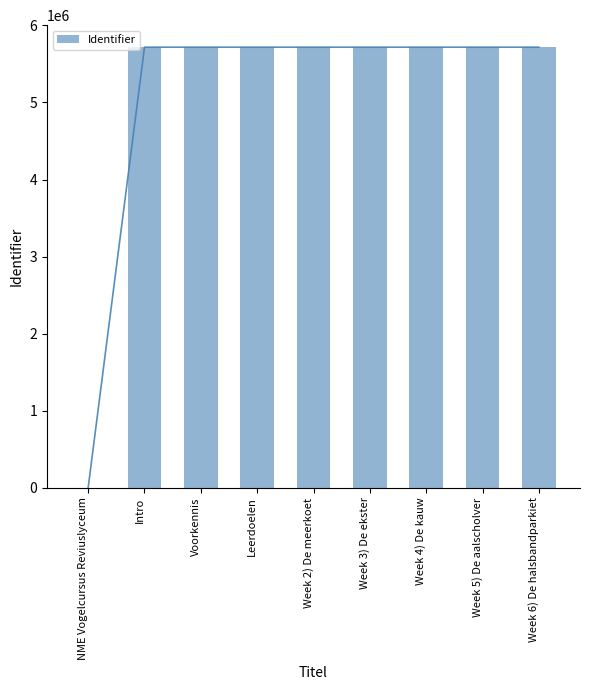

What is the difference between the values at Week 6) De halsbandparkiet and Voorkennis?

7